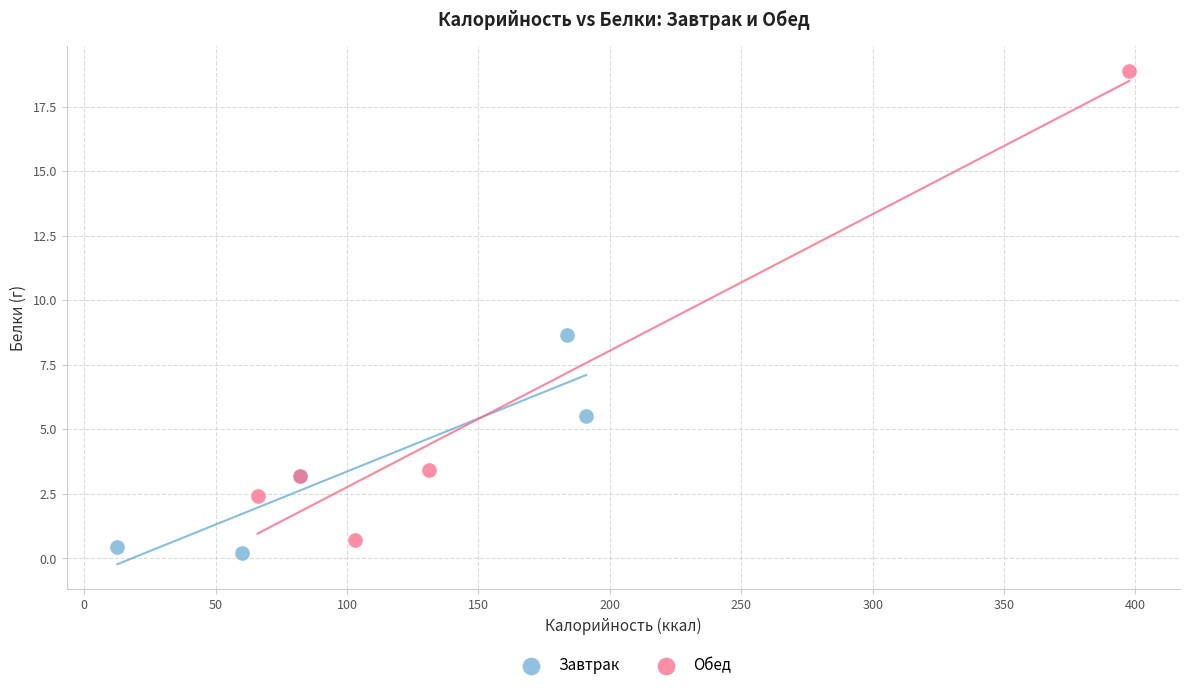

Which series contains the highest Y value?

Обед